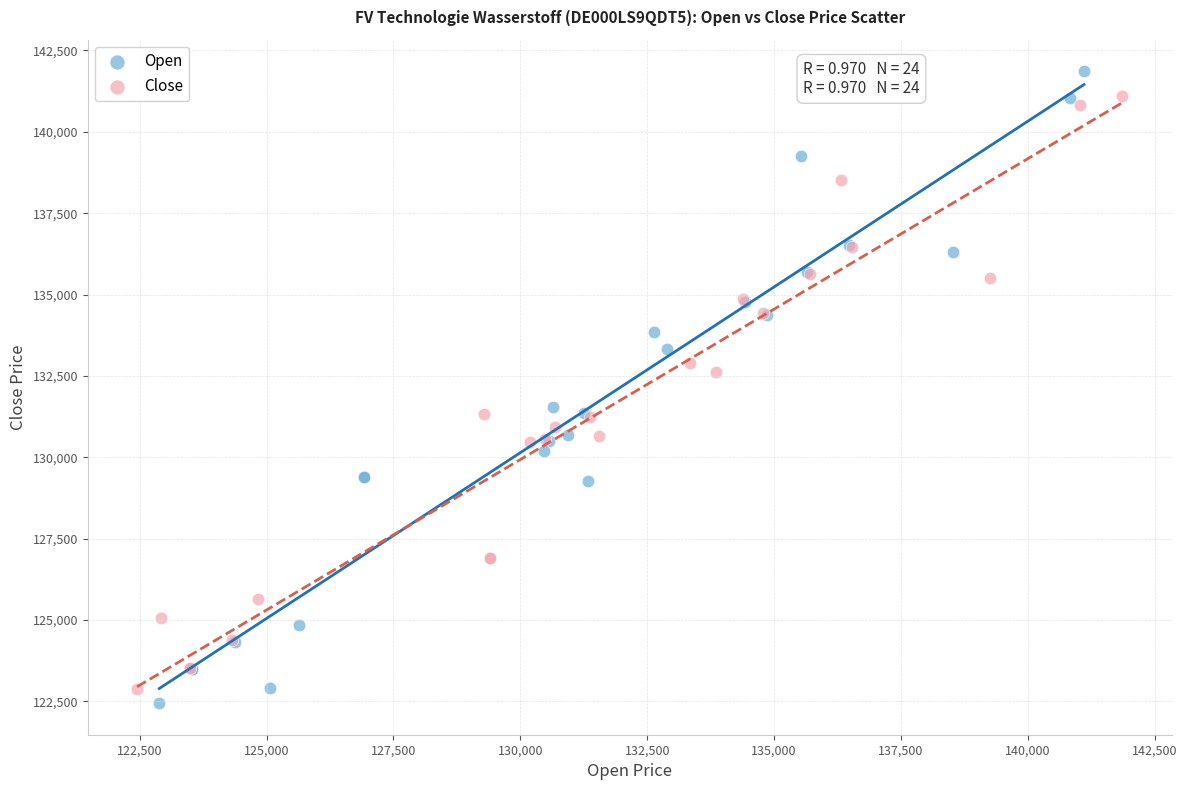

What are all the series names shown in the legend?

Open, Close